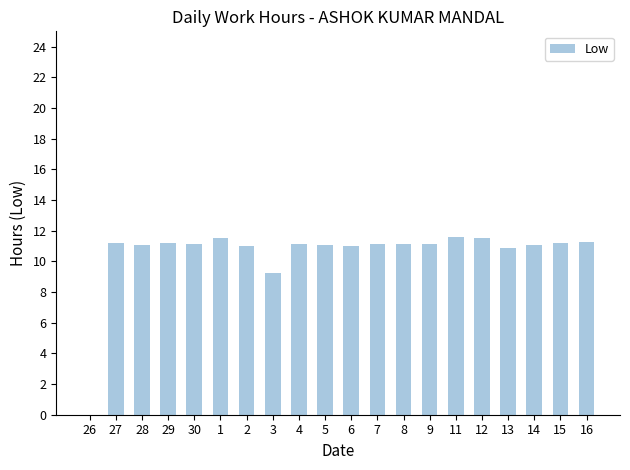

What is the sum of the values at 5 and 3?

20.3